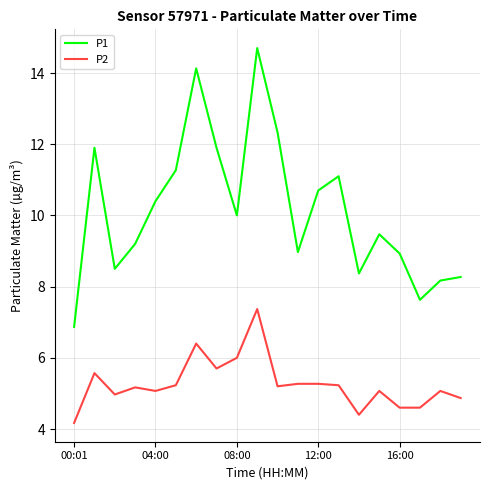

Rank the series by their average value, from highest to lowest.

P1, P2